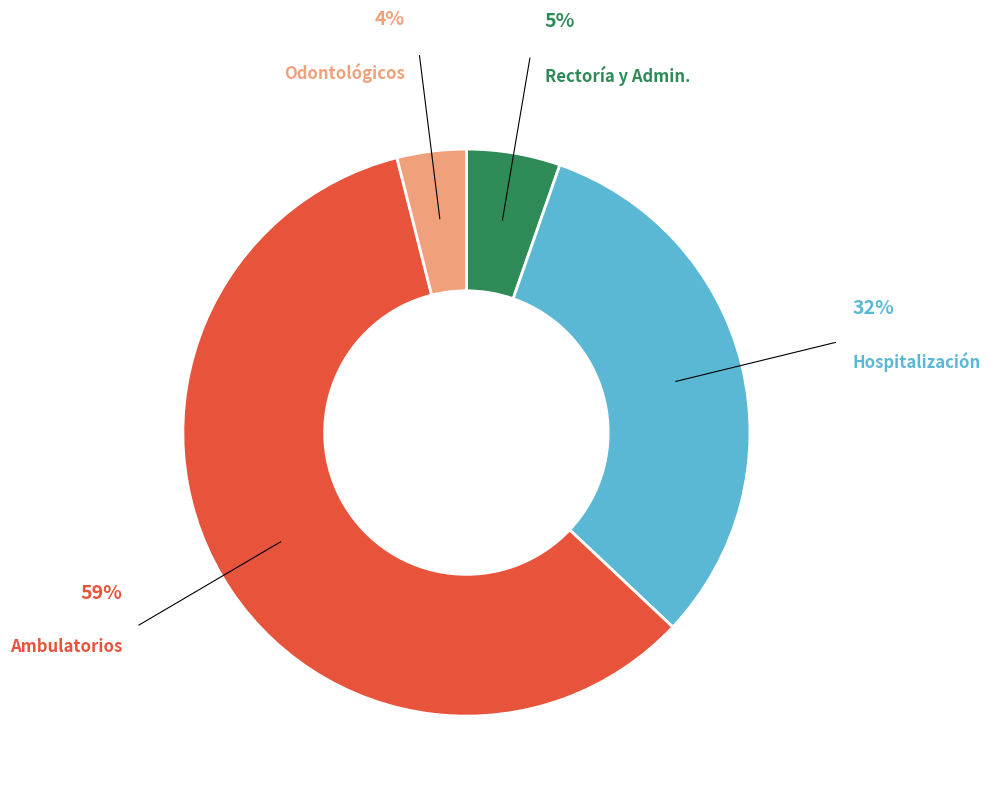

Is there a majority slice in this chart?

Yes